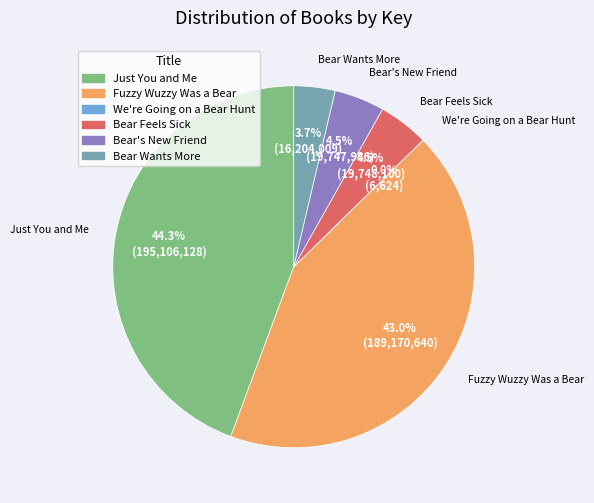

Which category has the biggest portion of the pie?

Just You and Me